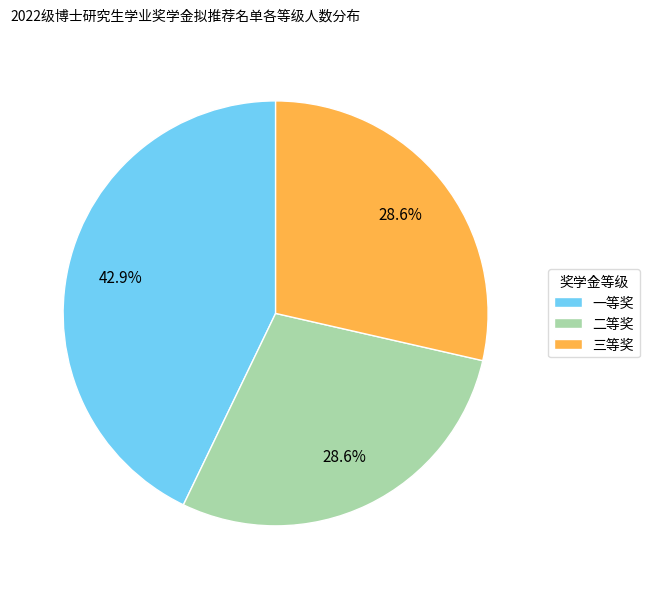

What is the total percentage of 三等奖 and 二等奖?

57.1%